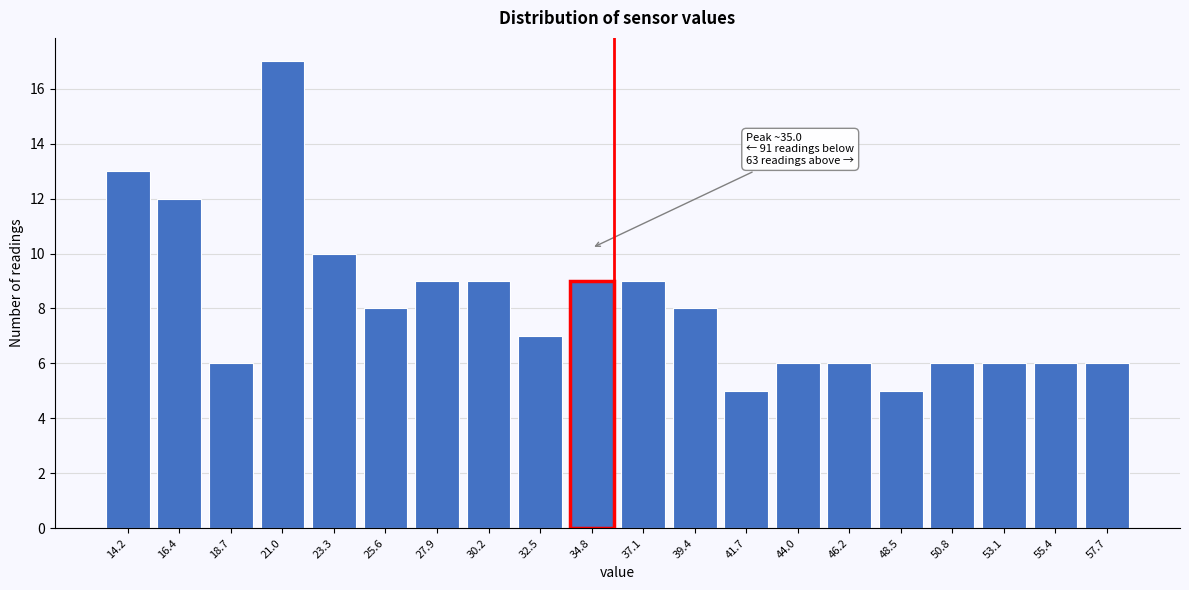

Reading right to left, extract all data points from this chart.

57.7=6	55.4=6	53.1=6	50.8=6	48.5=5	46.2=6	44.0=6	41.7=5	39.4=8	37.1=9	34.8=9	32.5=7	30.2=9	27.9=9	25.6=8	23.3=10	21.0=17	18.7=6	16.4=12	14.2=13